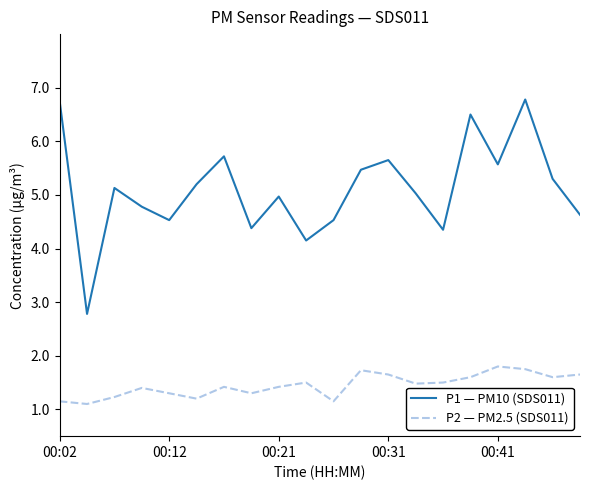

True or false: P1 — PM10 (SDS011) and P2 — PM2.5 (SDS011) intersect in this chart.

False